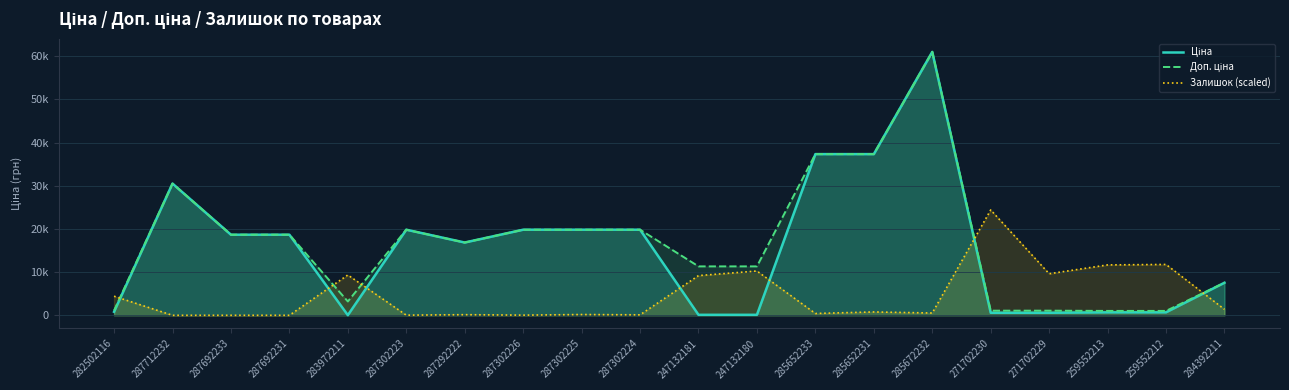

Reading right to left, list all the values displayed in this chart.

Ціна: 284392211=7545.9	259552212=689.1	259552213=689.1	271702229=586.0	271702230=586.0	285672232=61024.7	285652231=37343.0	285652233=37343.0	247132180=113.3	247132181=113.3	287302224=19831.1	287302225=19831.1	287302226=19831.1	287292222=16863.2	287302223=19831.1	283972211=32.0	287692231=18671.5	287692233=18671.5	287712232=30512.3	282502116=813.0
Доп. ціна: 284392211=7545.9	259552212=1017.8	259552213=1017.8	271702229=1074.5	271702230=1074.5	285672232=61024.7	285652231=37343.0	285652233=37343.0	247132180=11334.0	247132181=11334.0	287302224=19831.1	287302225=19831.1	287302226=19831.1	287292222=16863.2	287302223=19831.1	283972211=3205.0	287692231=18671.5	287692233=18671.5	287712232=30512.3	282502116=1101.8
Залишок (scaled): 284392211=1379.7	259552212=11780.4	259552213=11674.3	271702229=9622.4	271702230=24409.9	285672232=530.6	285652231=778.3	285652233=424.5	247132180=10259.2	247132181=9197.9	287302224=106.1	287302225=176.9	287302226=35.4	287292222=141.5	287302223=35.4	283972211=9339.4	287692231=0.0	287692233=0.0	287712232=0.0	282502116=4422.1